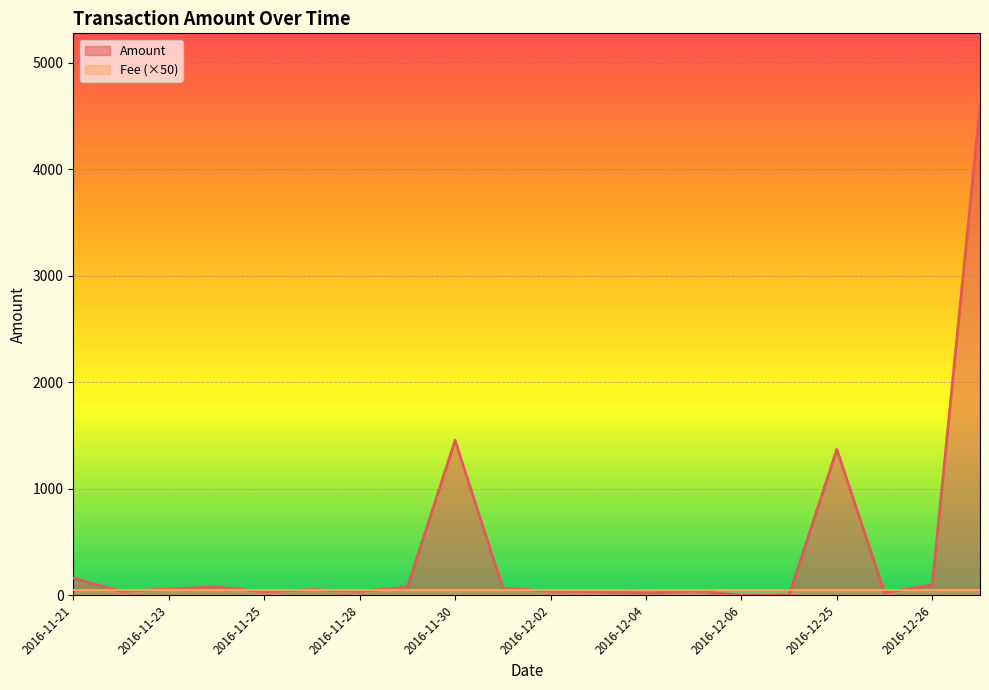

What is the approximate value of Amount at 2016-12-25?

1369.0